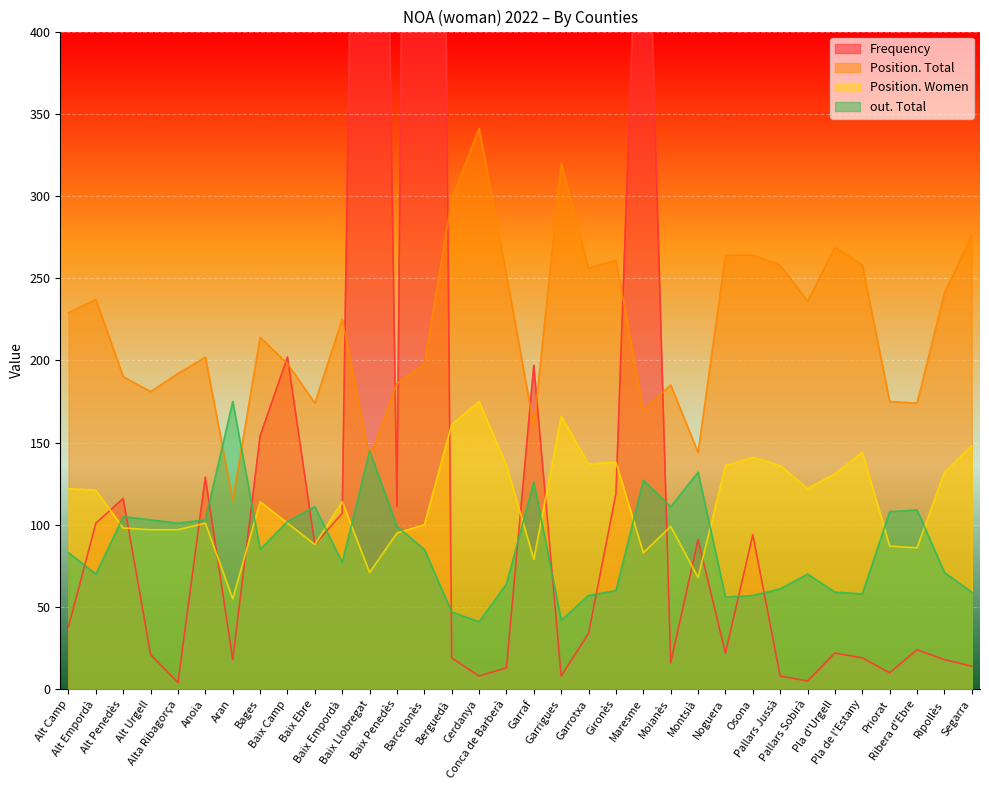

At which category is the sum across all series the highest?

Barcelonès